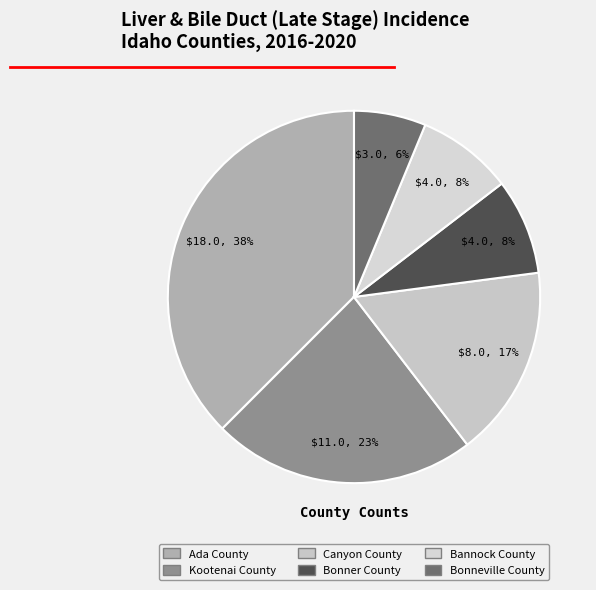

Rank the categories by value from lowest to highest.

Bonneville County, Bonner County, Bannock County, Canyon County, Kootenai County, Ada County